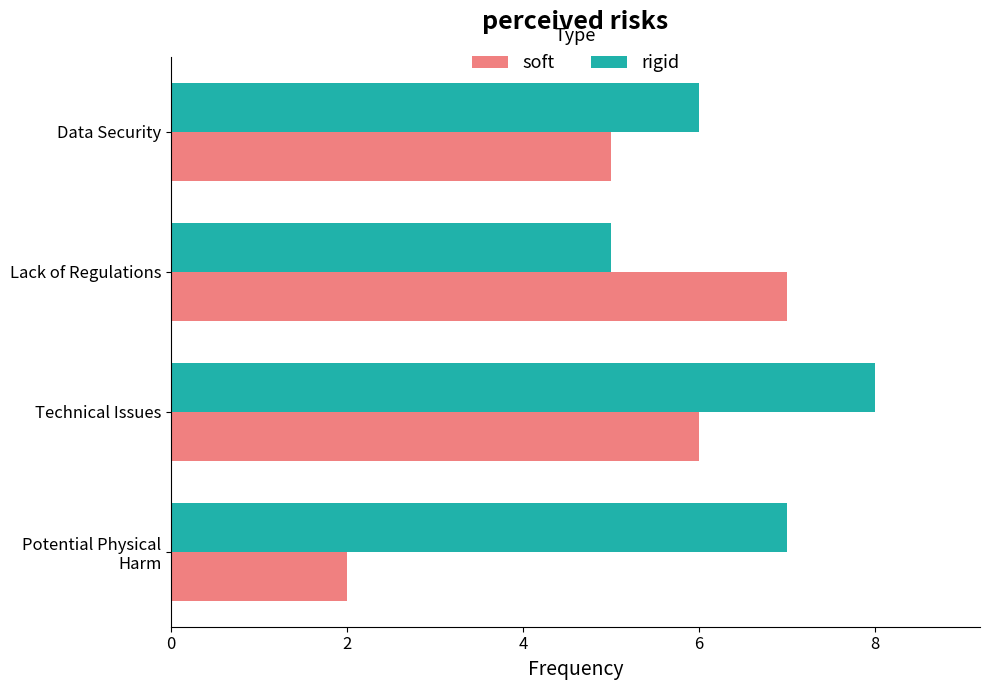

What is the minimum value for soft?

2